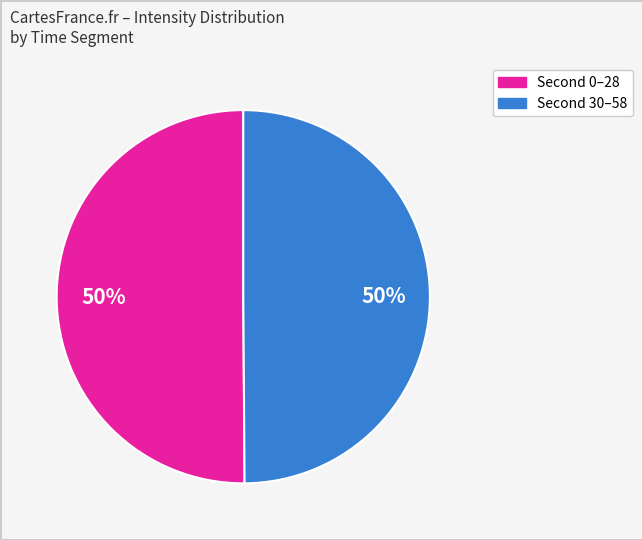

To the nearest percent, what is the average slice percentage?

50%